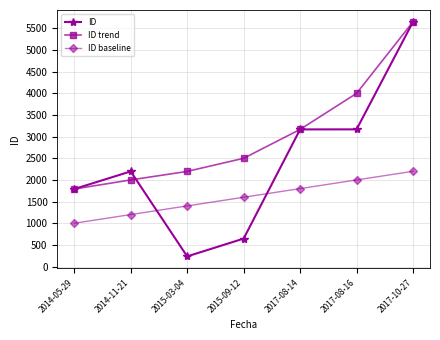

What is the difference between the ID baseline values at 2015-09-12 and 2014-05-29?

600